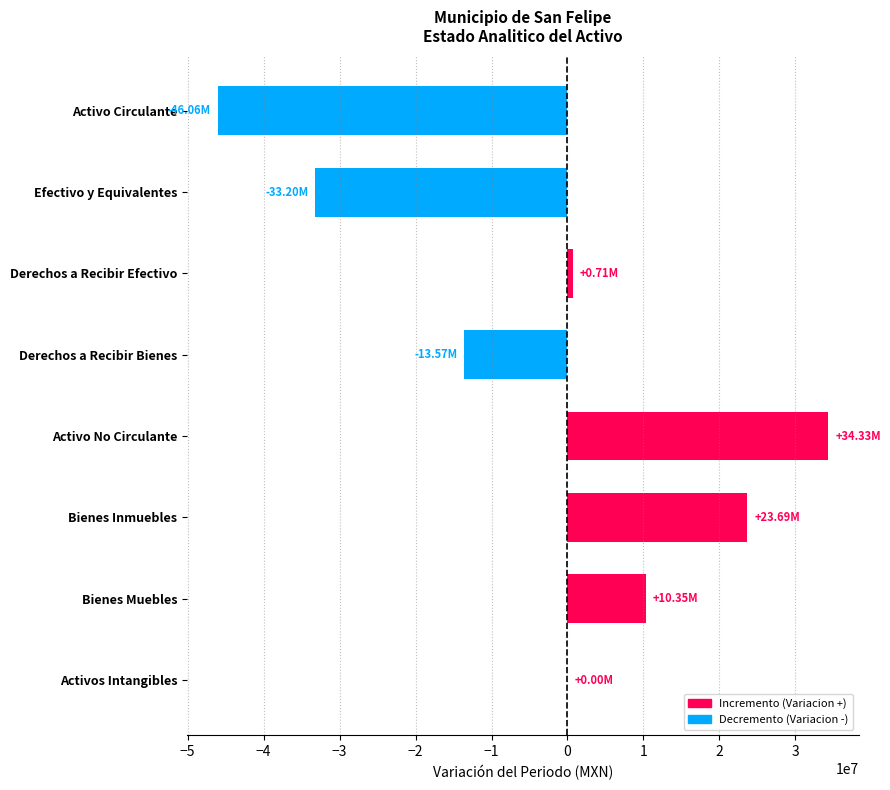

At which category does the chart reach its peak across all series?

Activo No Circulante